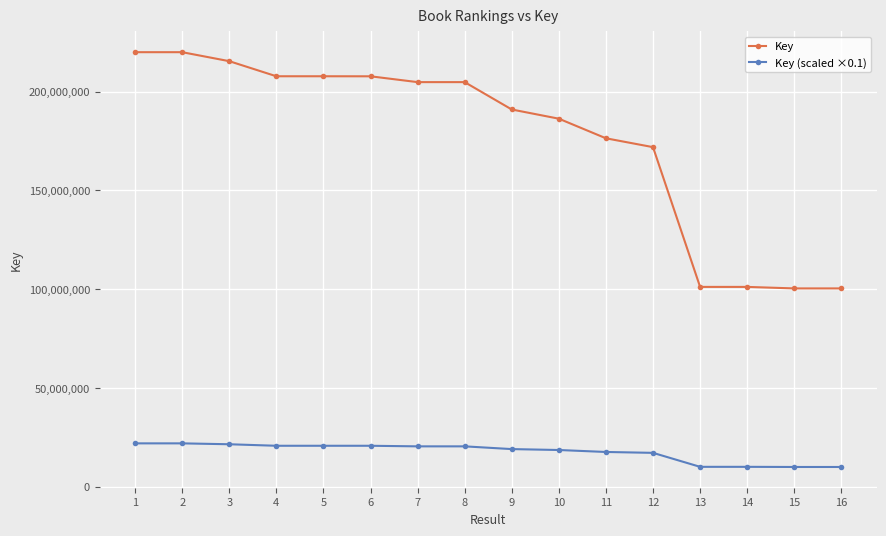

How many values in the Key (scaled ×0.1) series are below 20479735?

8